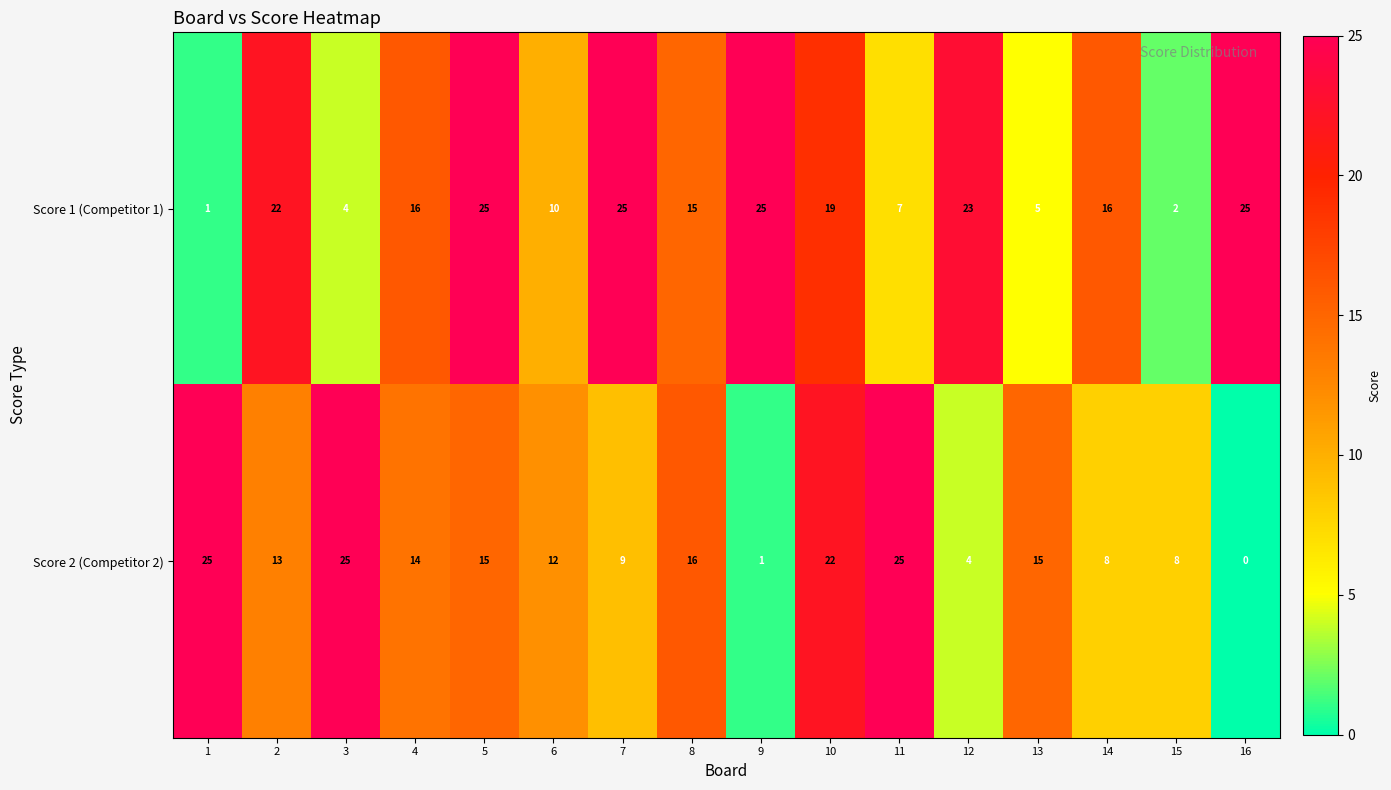

What is the sum of the Score 2 (Competitor 2) values at 1 and 16?

25